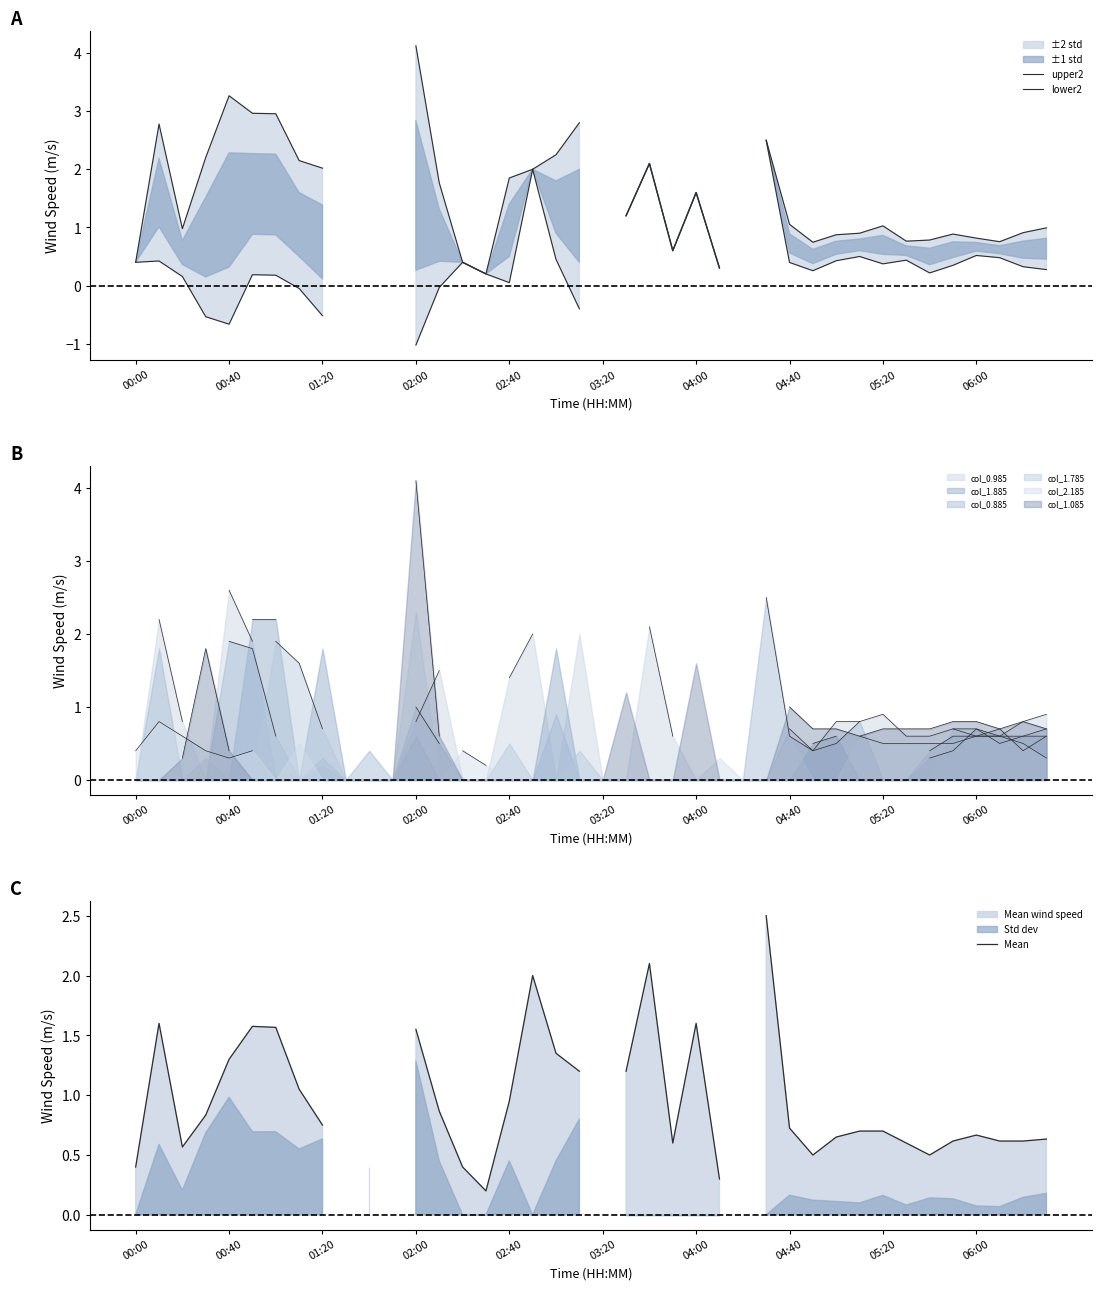

How many data points in lower2 are less than 0?

7